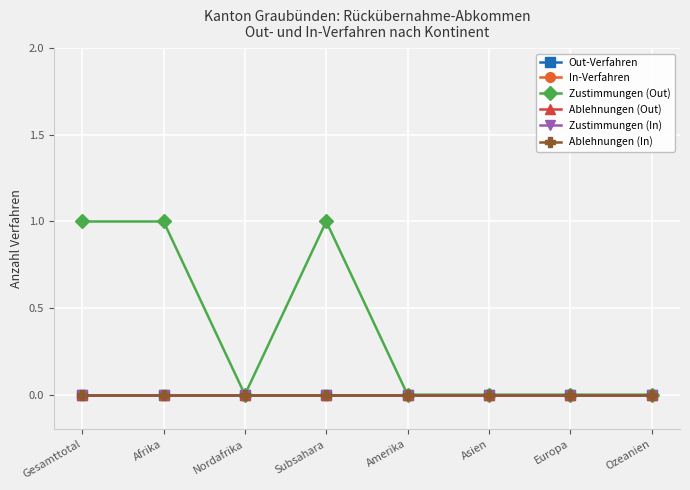

At which category is the sum across all series the highest?

Gesamttotal